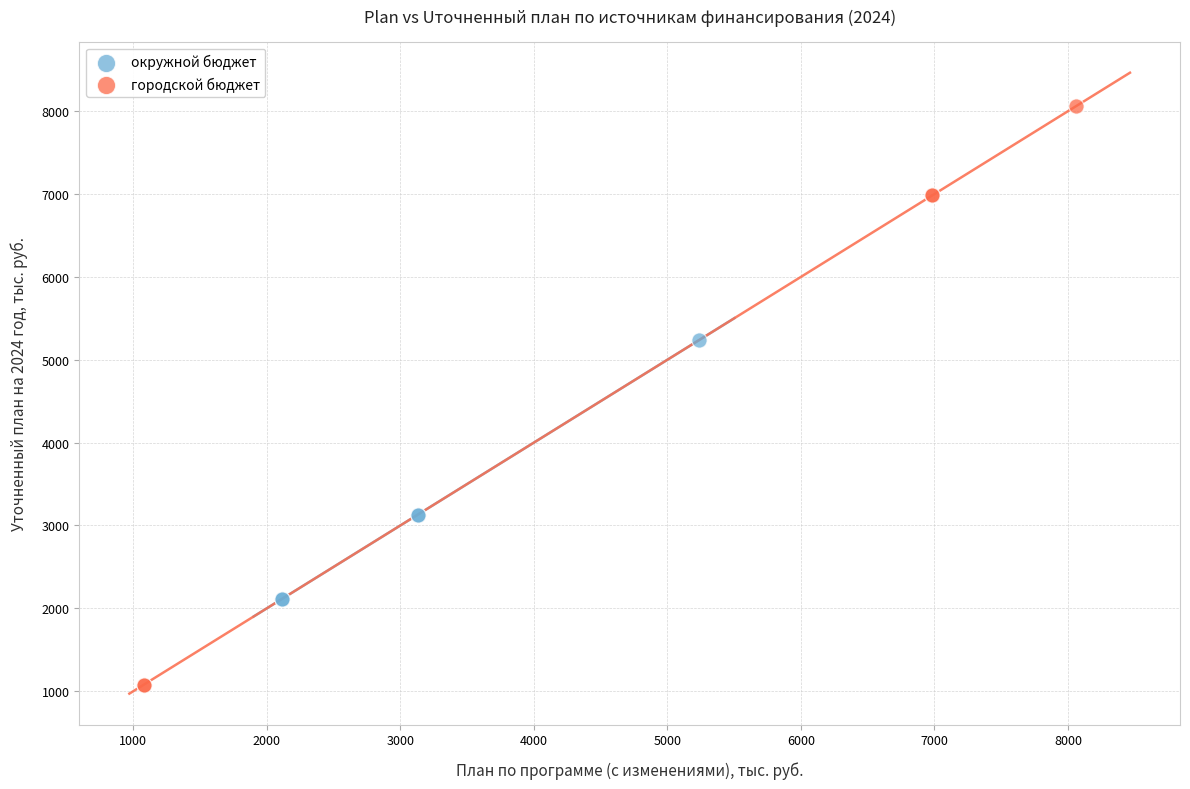

Which series has the widest spread of Y values?

городской бюджет